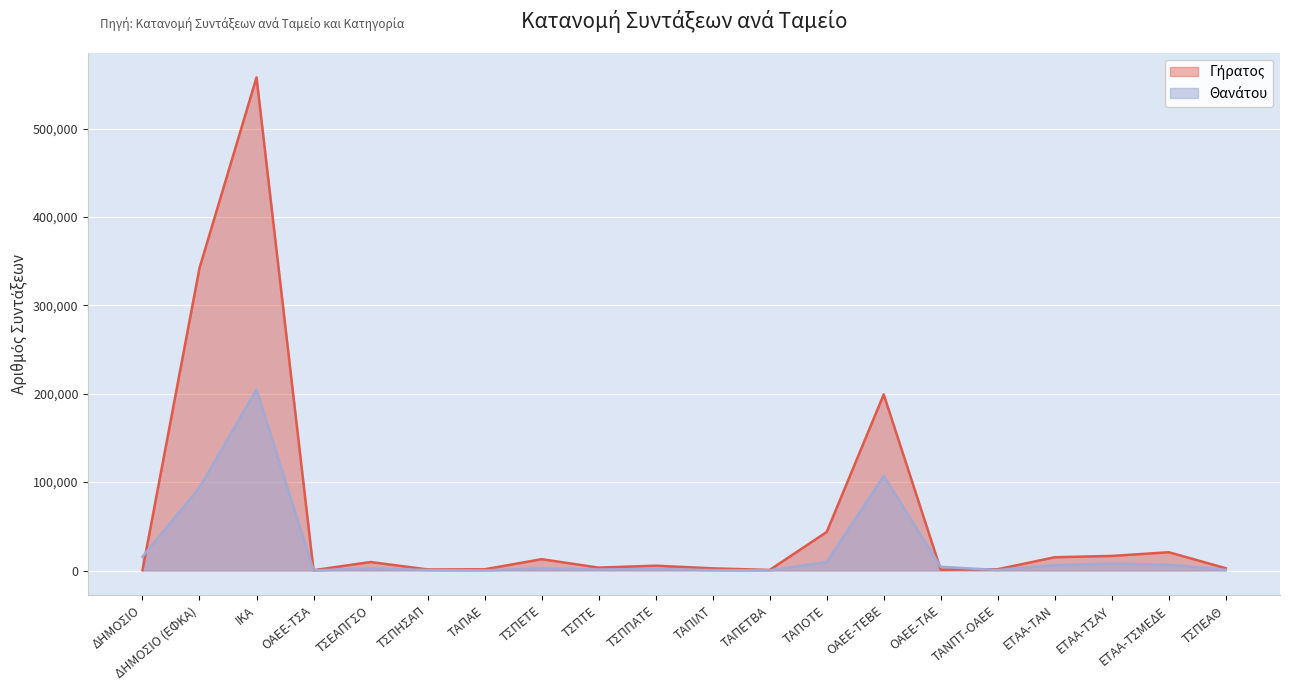

What position from the left is ΤΣΕΑΠΓΣΟ?

5